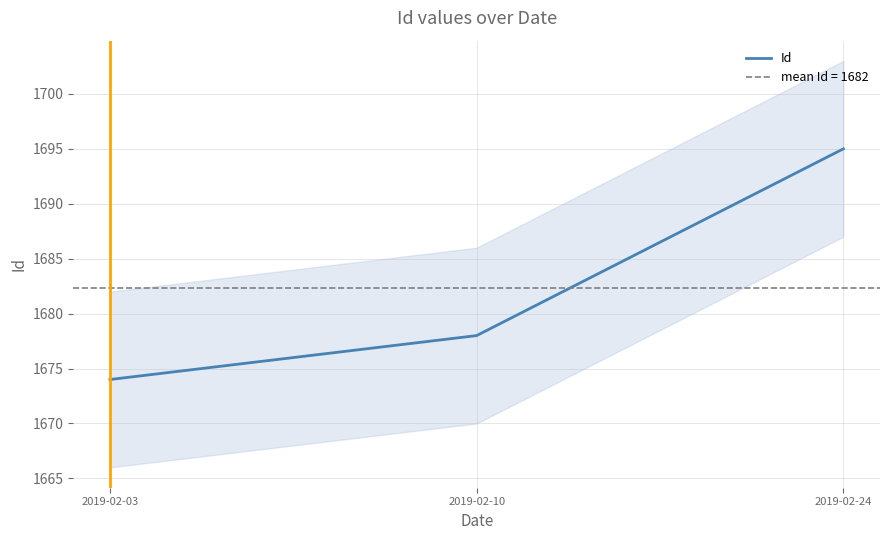

The chart shows a value of 1116 at 2019-02-10. True or false?

False